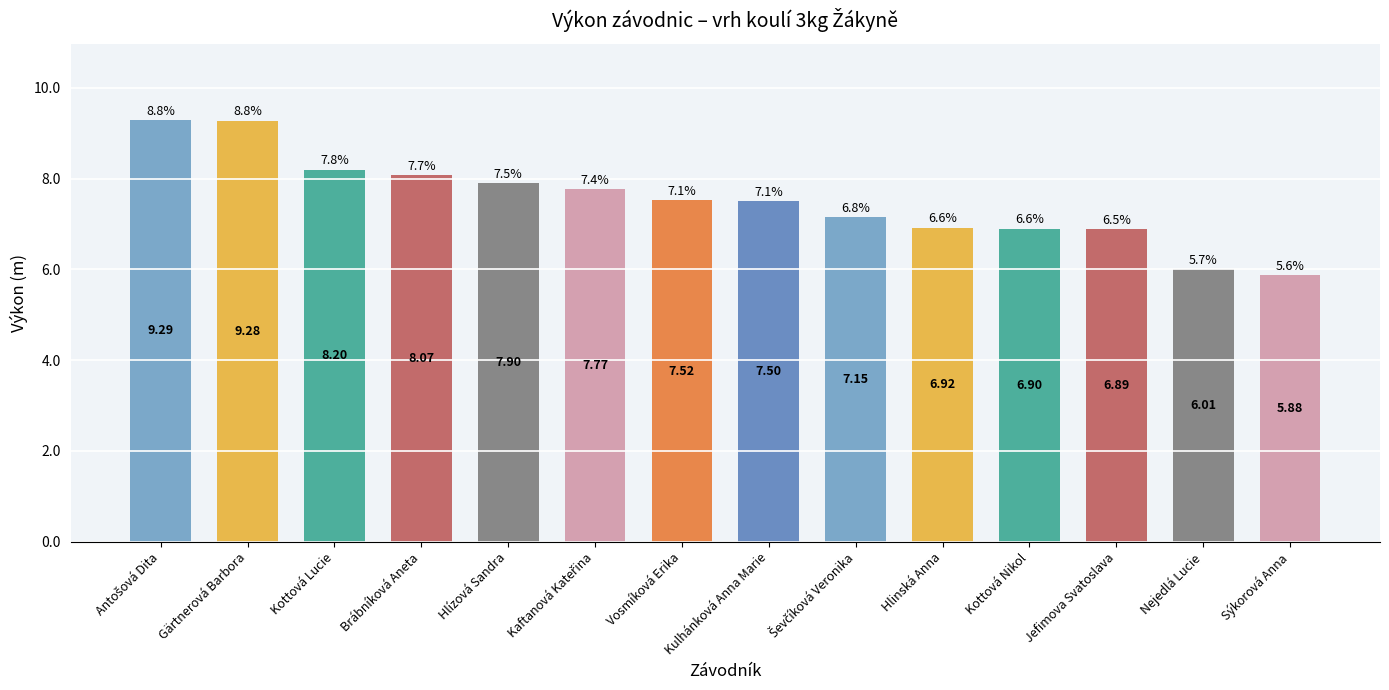

What is the smallest value displayed?

5.9